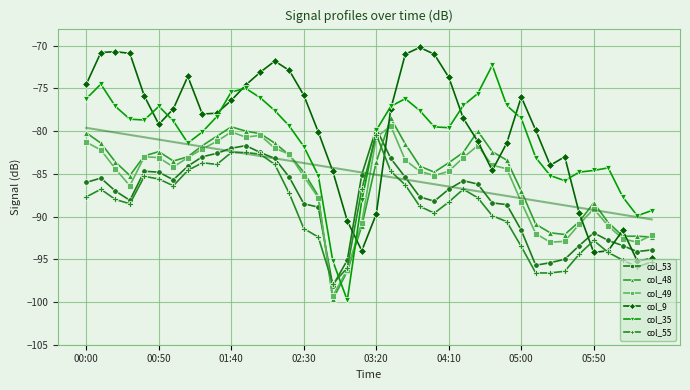

What is the approximate value of col_49 at 17?

-99.3